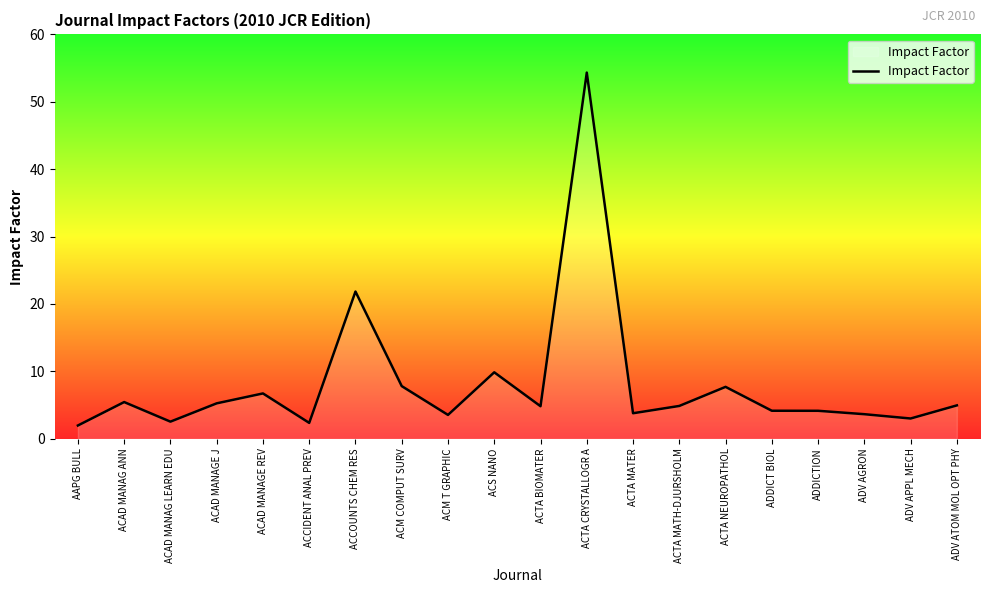

What position from the right is ACTA NEUROPATHOL?

6